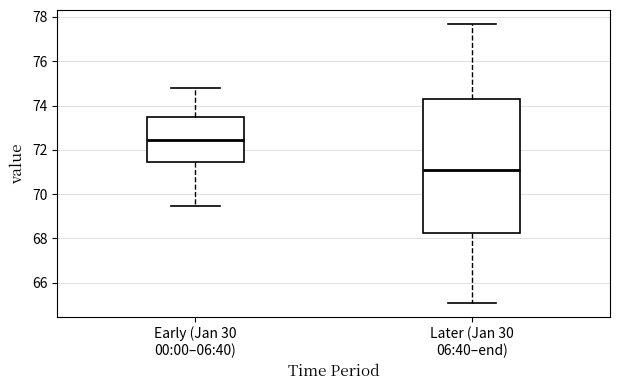

Reading left to right, read every box against the y-axis: the position of its median line, the range the box covers, and the ends of its whiskers. The values are not printed on the chart, so give them approximately, as read against the axis.

Early (Jan 30 00:00–06:40): median 72.4, box 71.4 to 73.4, whiskers 69.4 to 74.8
Later (Jan 30 06:40–end): median 71.2, box 68.2 to 74.2, whiskers 65.0 to 77.6